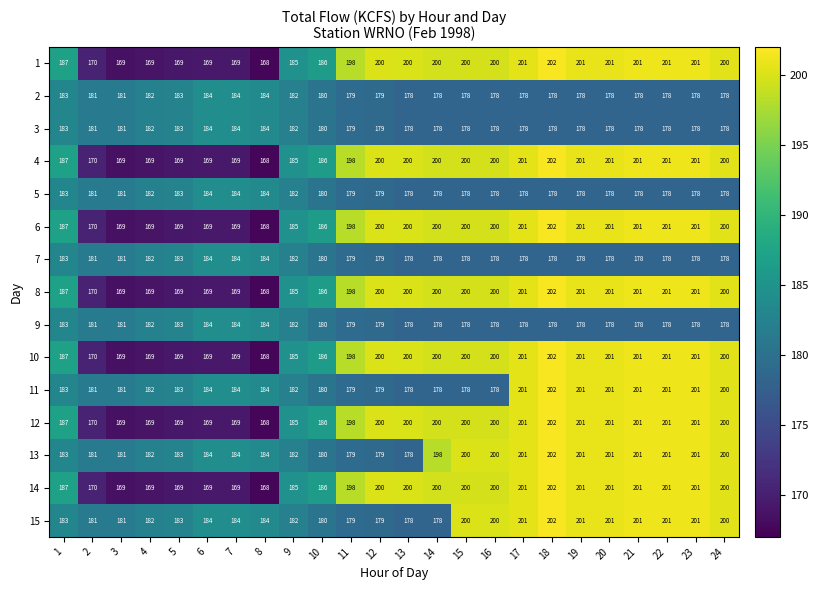

What is the total value across all series at 2?

2638